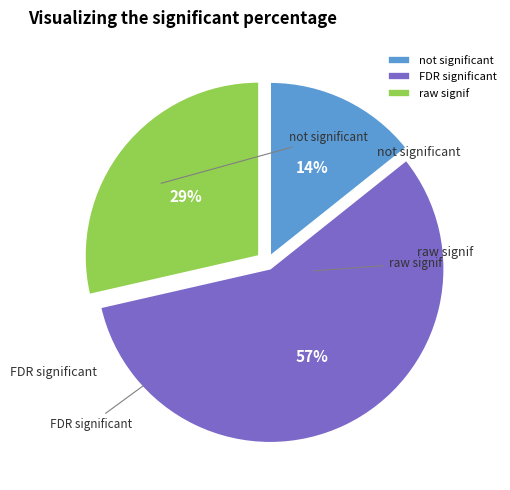

How many slices are in this pie chart?

3